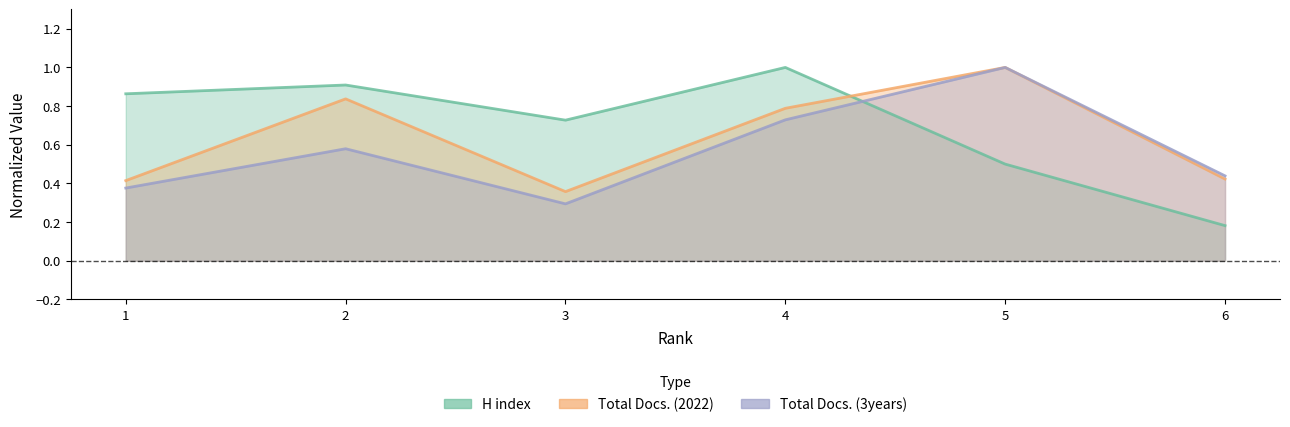

What is the total value across all series at 4?

2.5